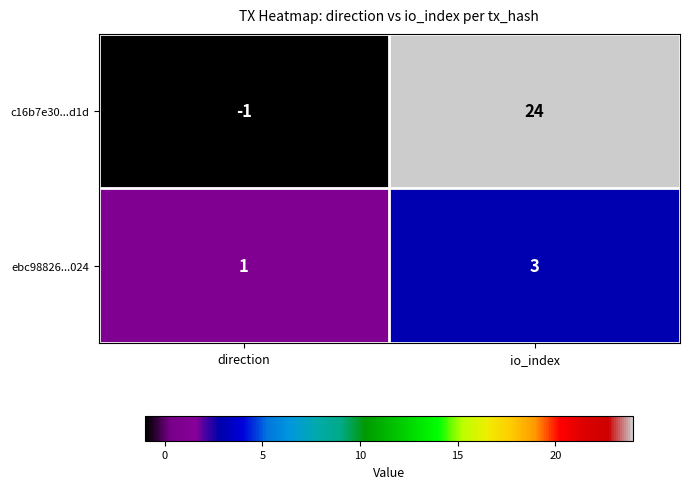

Is it true that ebc98826...024 equals 2 at io_index?

False